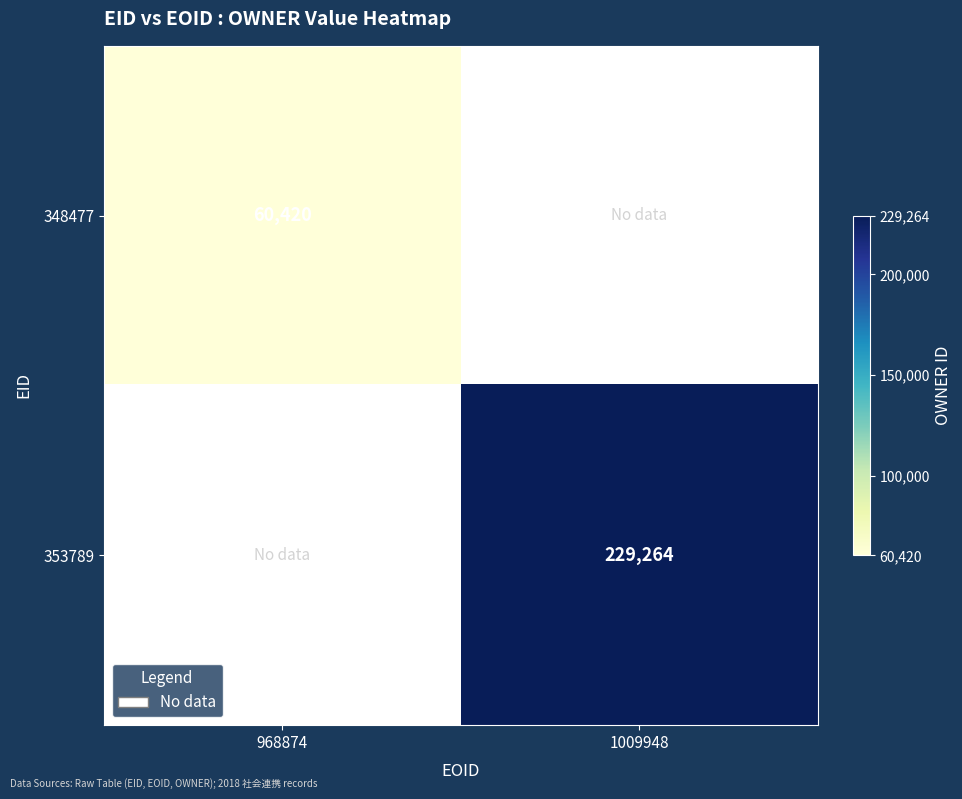

Is the value of 348477 at 968874 greater than the value of 353789 at 1009948?

No